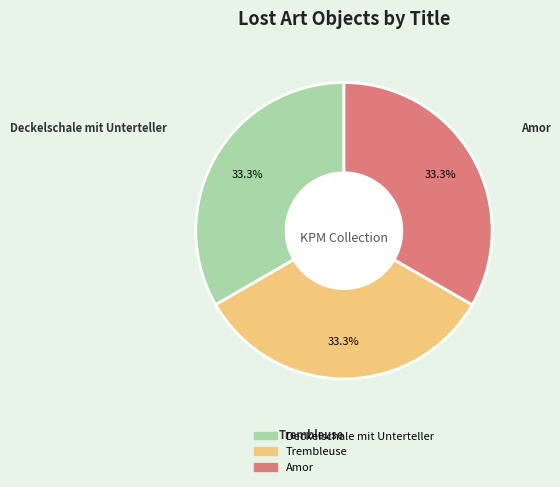

To the nearest percent, what is the average slice percentage?

33%